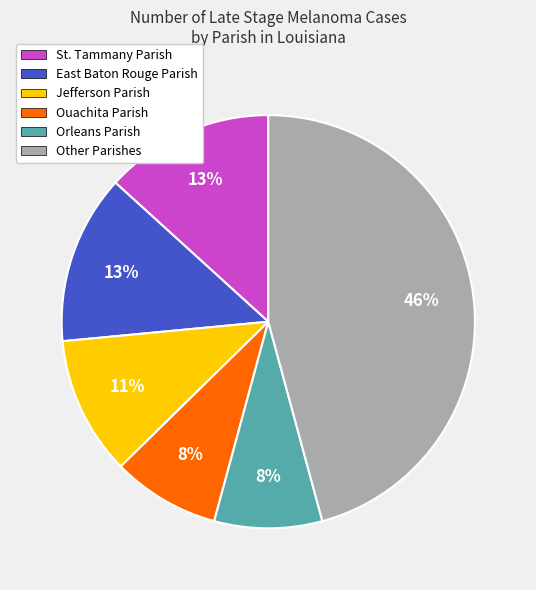

To the nearest percent, what is the average slice percentage?

17%